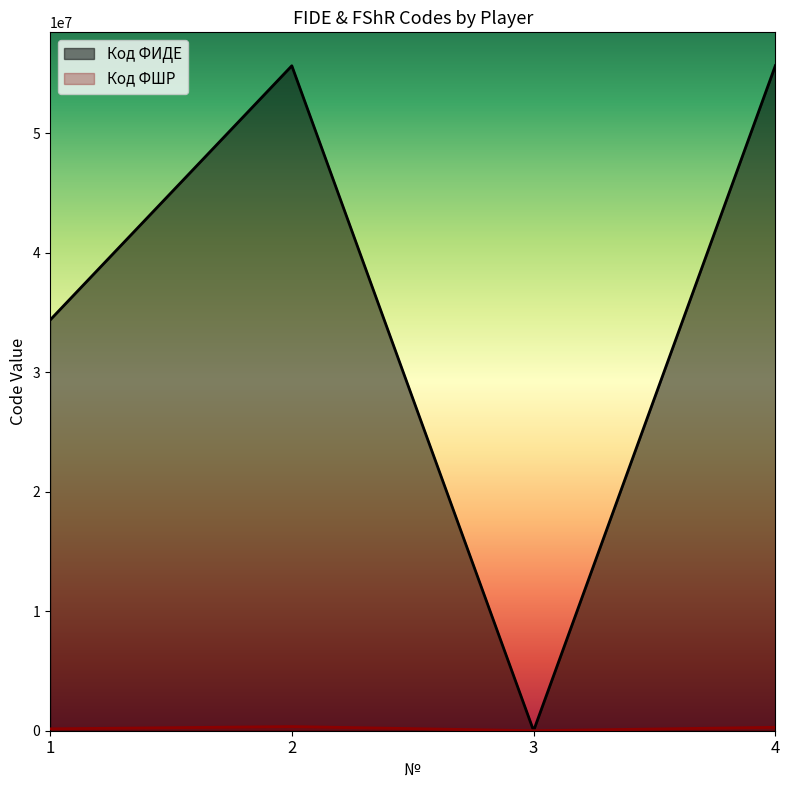

Which has a higher value, 3 or 4?

4